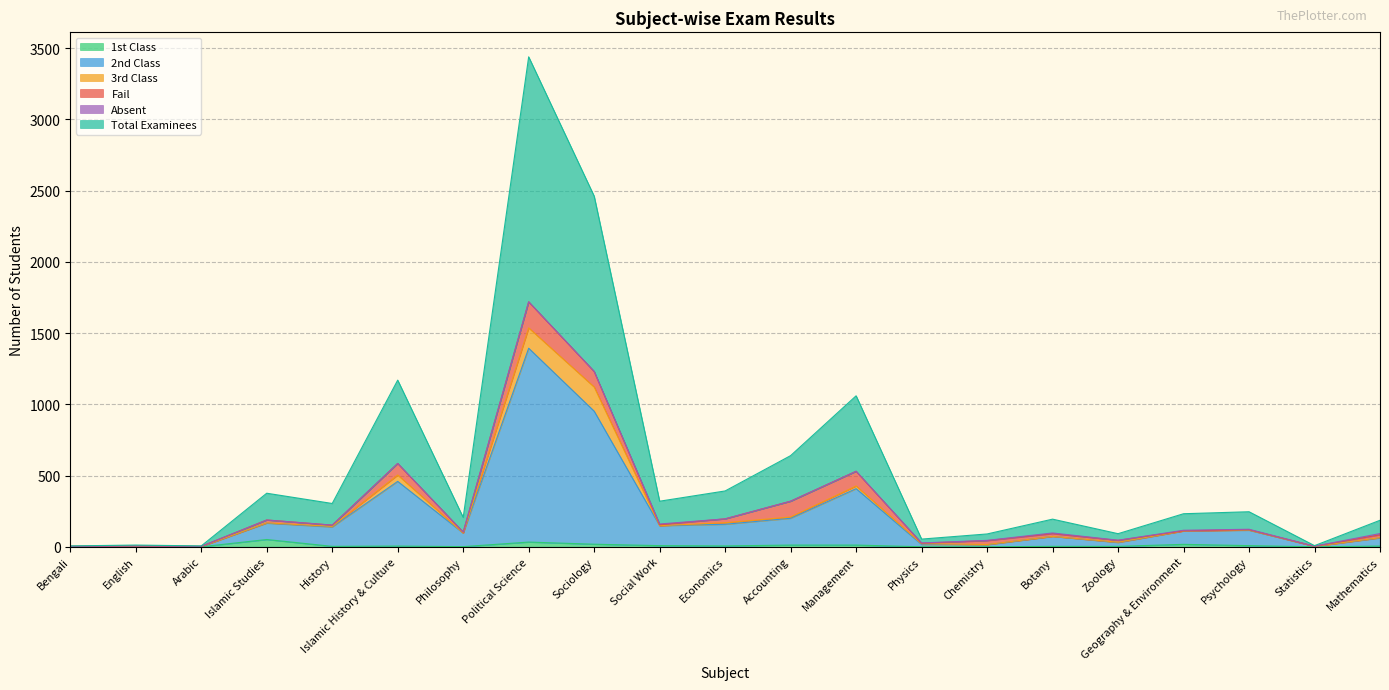

How many categories are shown in the chart?

21